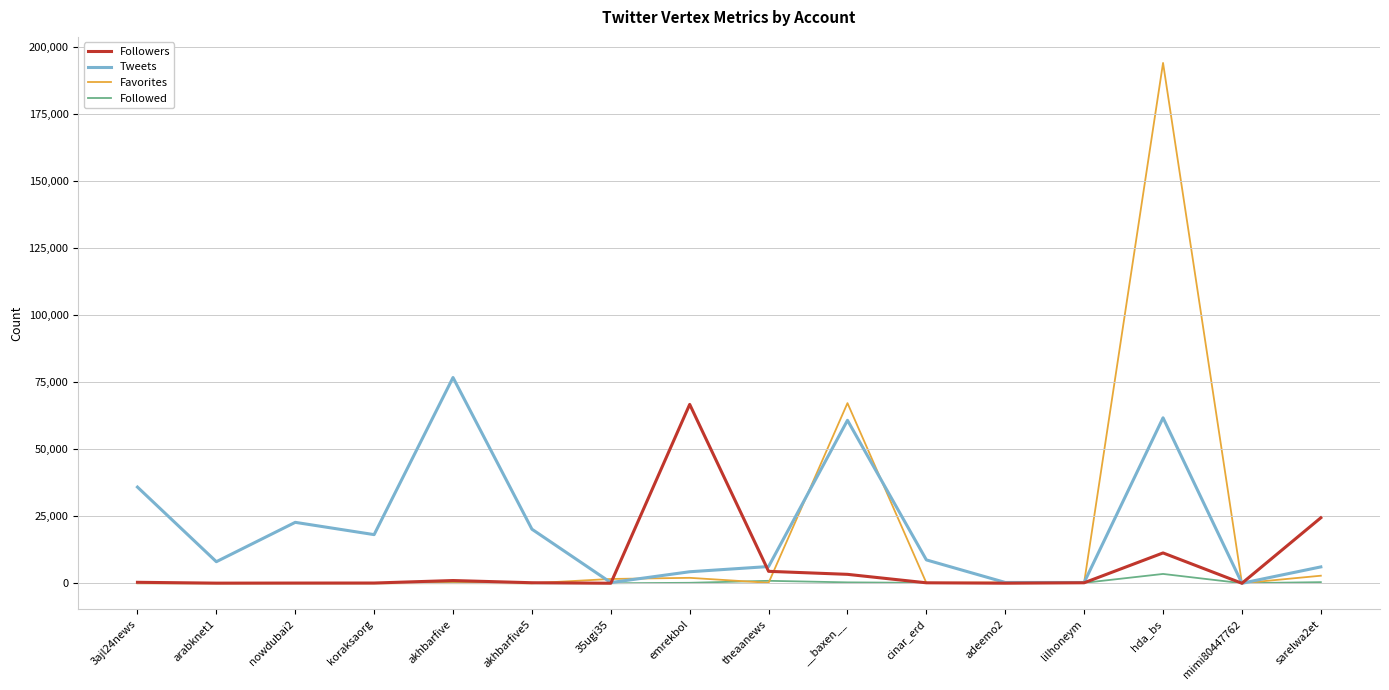

The value of Followers at hda_bs is 19437. True or false?

False